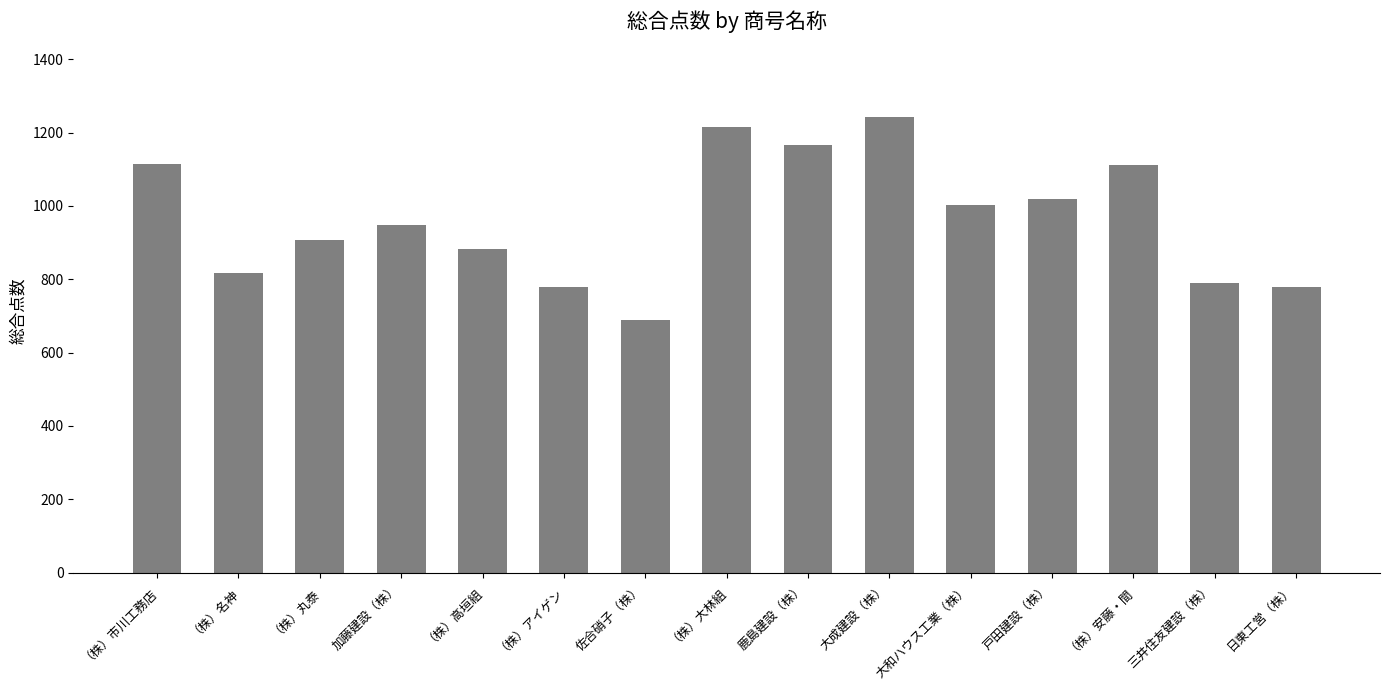

Which has a higher value, （株）大林組 or 三井住友建設（株）?

（株）大林組